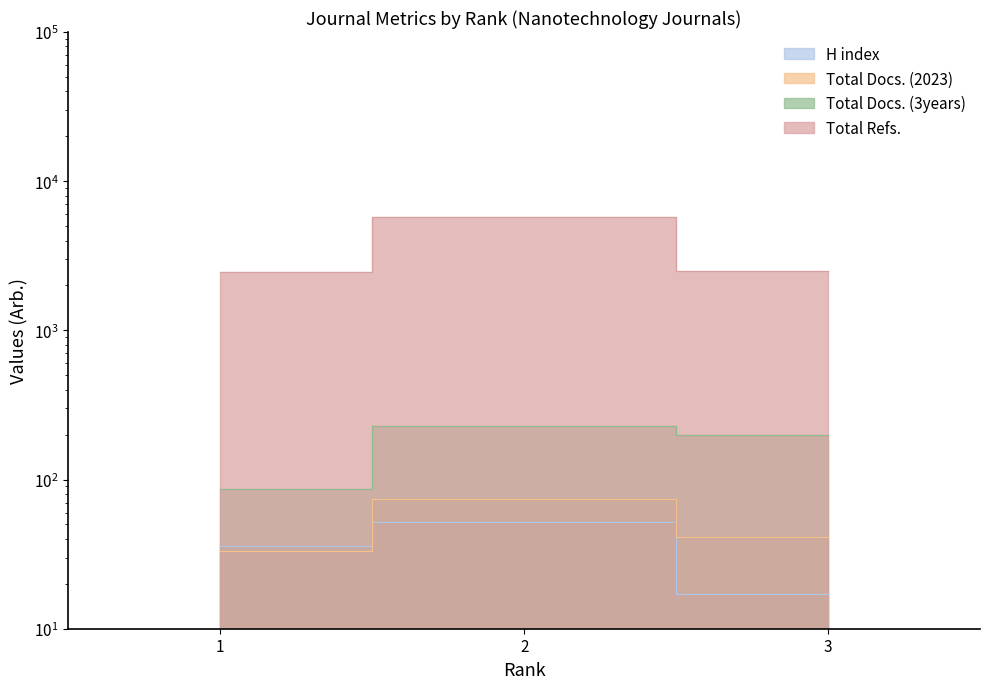

What is the sum of all Total Docs. (2023) values?

148